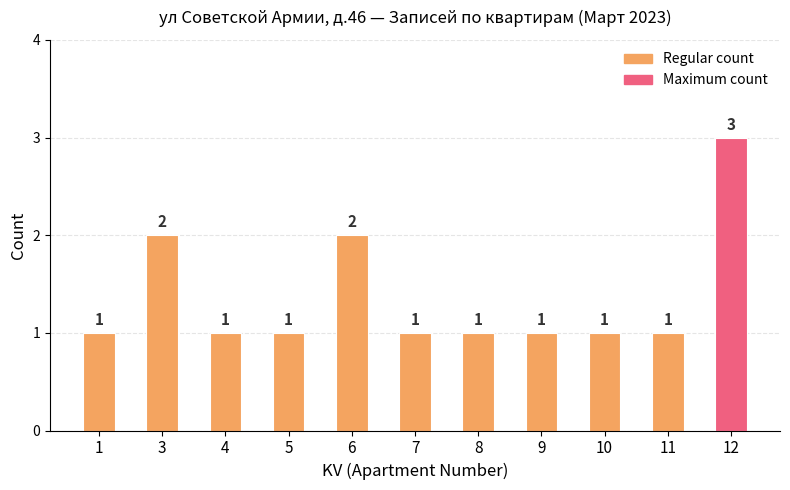

What is the ratio of the value at 4 to the value at 9?

1.0